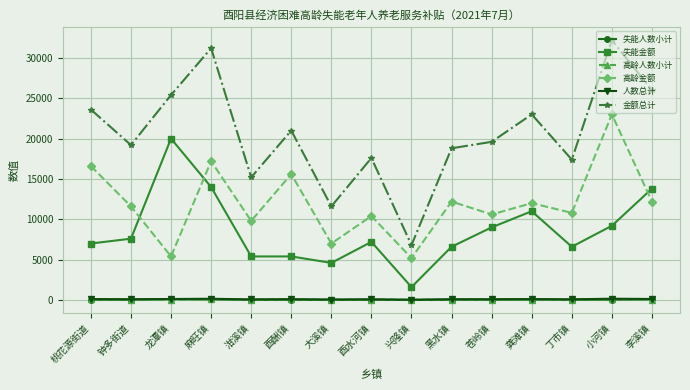

How many series are shown in this chart?

6